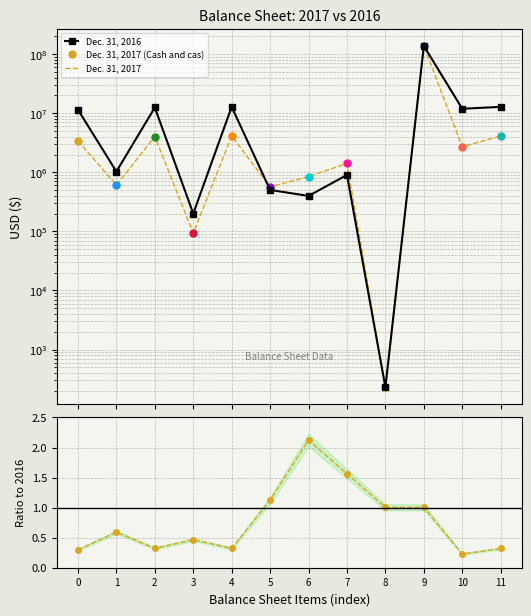

True or false: Dec. 31, 2017 has more than 0 points higher than both neighbors.

True